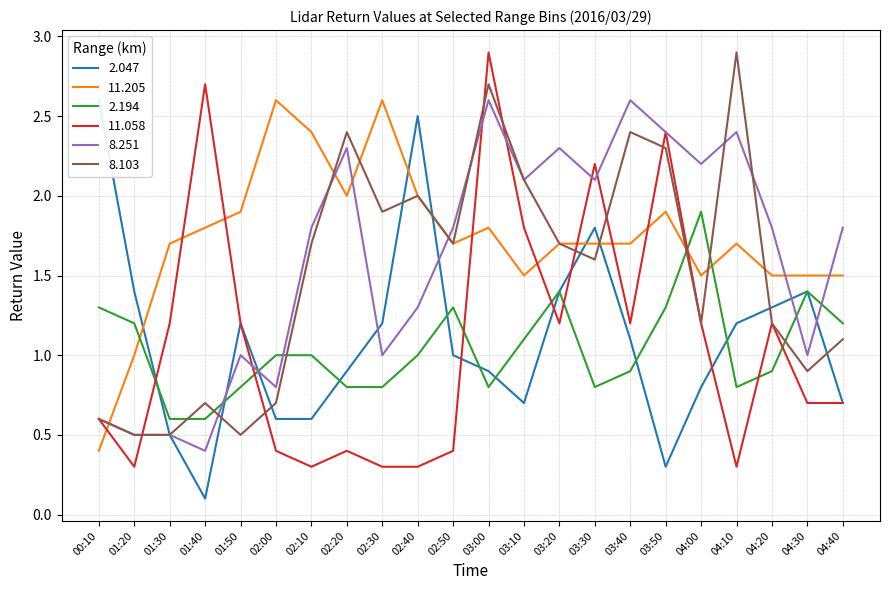

How many lines are shown in the chart?

6